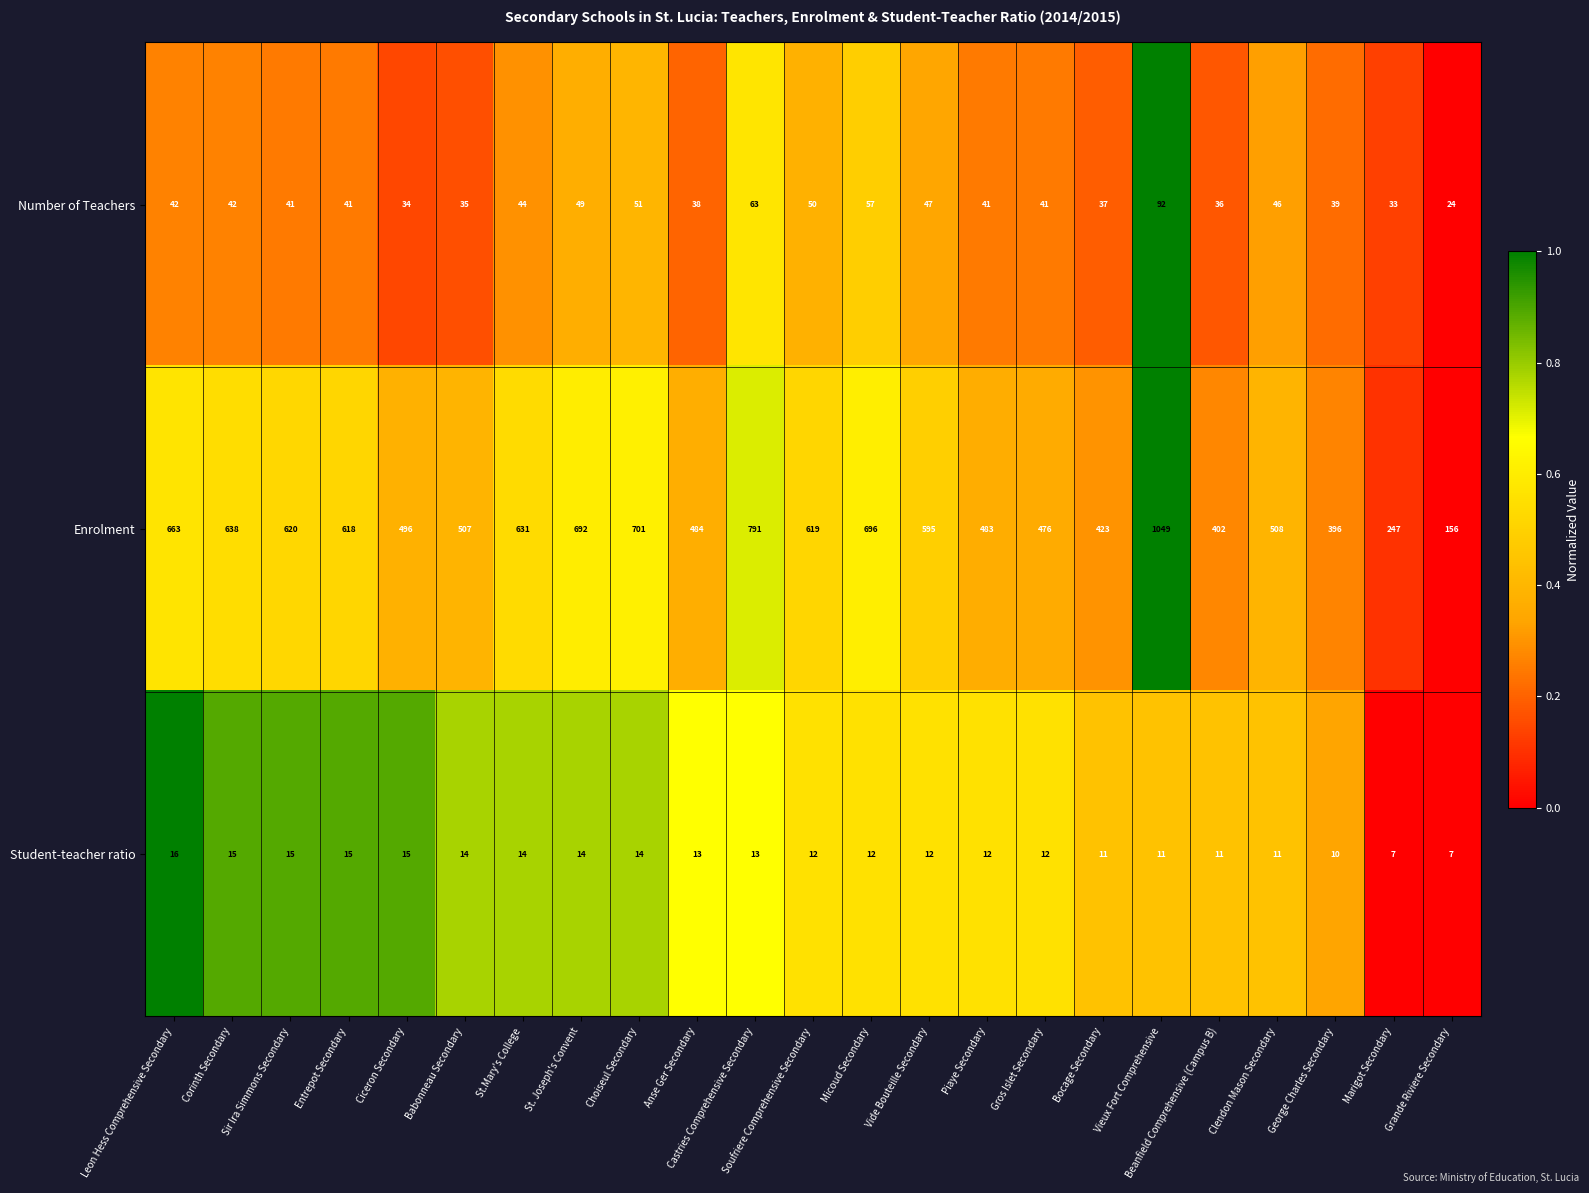

What is the sum of all Enrolment values?

12891